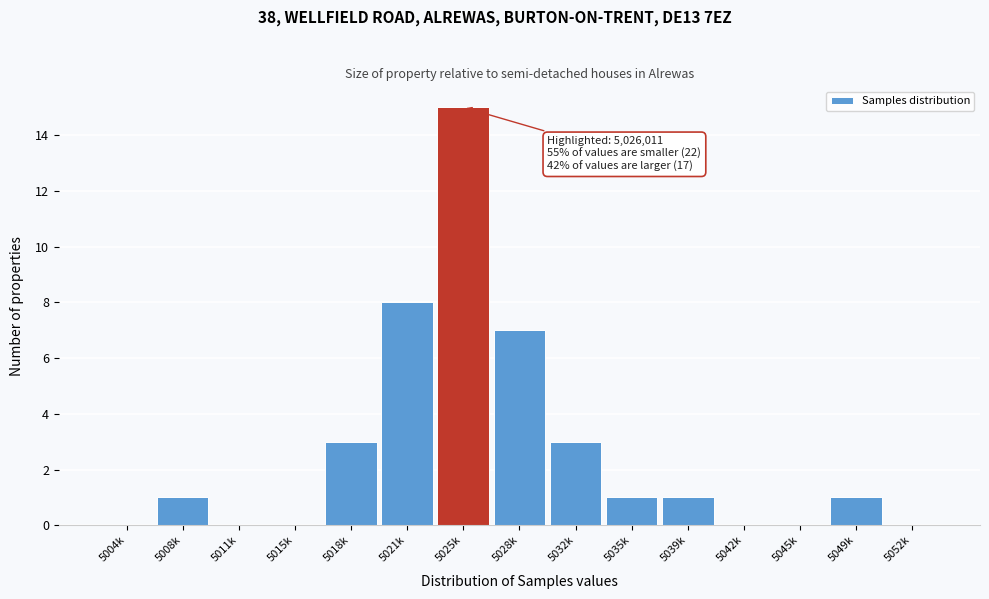

Reading left to right, extract all data points from this chart.

5004k=0	5008k=1	5011k=0	5015k=0	5018k=3	5021k=8	5025k=15	5028k=7	5032k=3	5035k=1	5039k=1	5042k=0	5045k=0	5049k=1	5052k=0